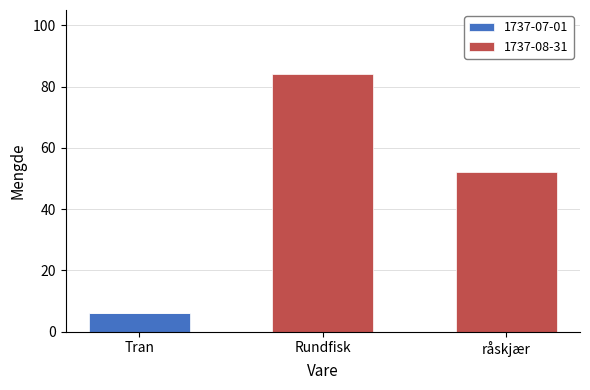

Are the bars grouped side by side (vs. stacked)?

No